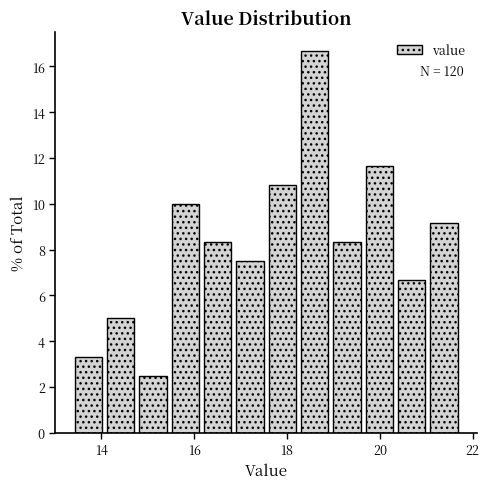

Read against the x-axis, roughly where is the centre of the tallest bar?

18.6